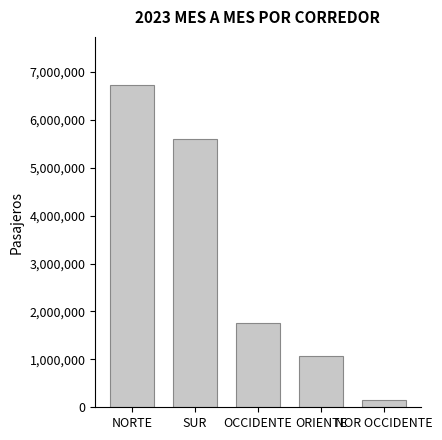

What is the label of the 5th bar from the left?

NOR OCCIDENTE